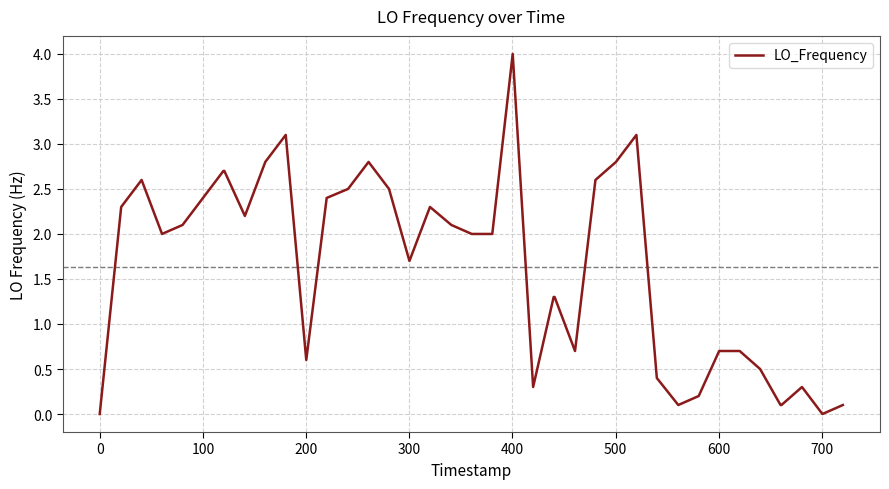

What is the difference between the maximum and minimum values?

4.0